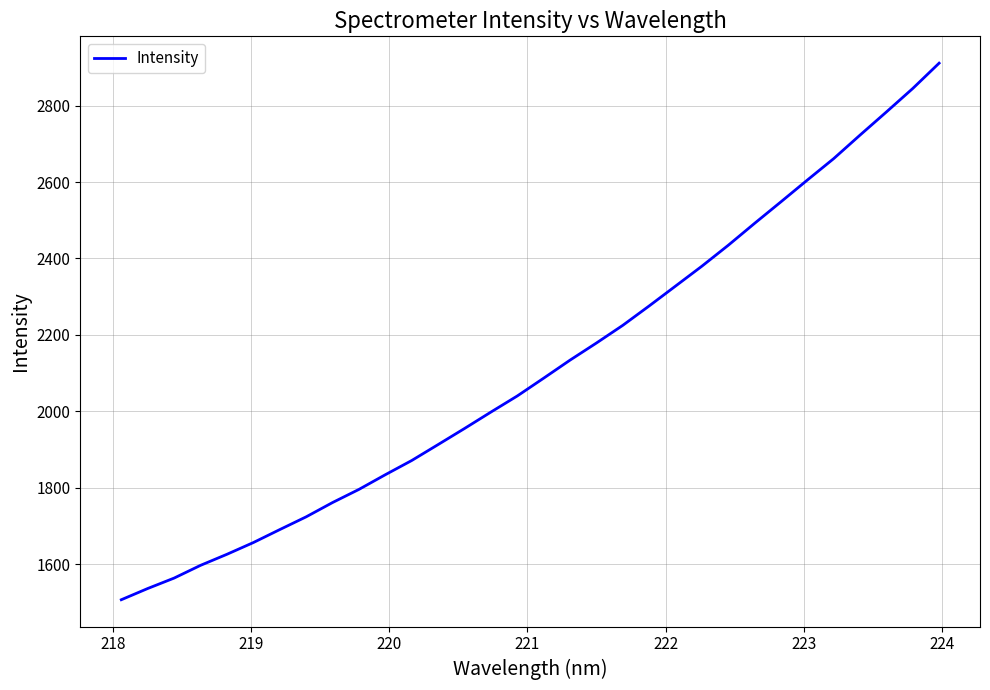

What is the sum of all values?

67675.6